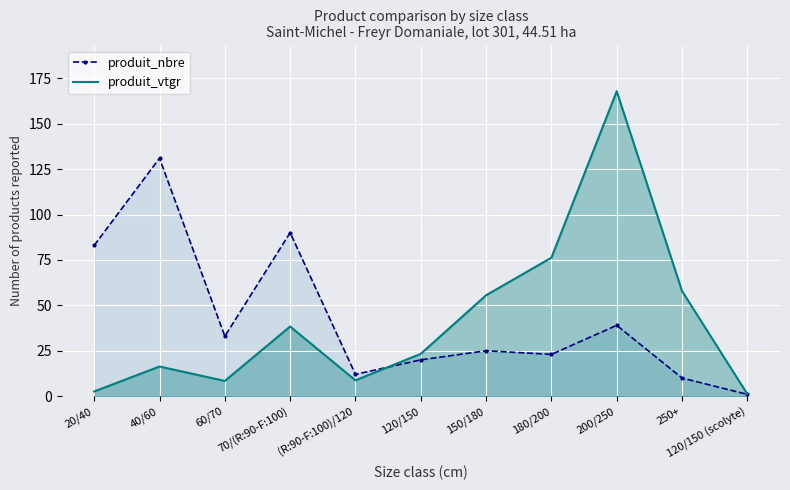

At how many categories does at least one series exceed 49?

7